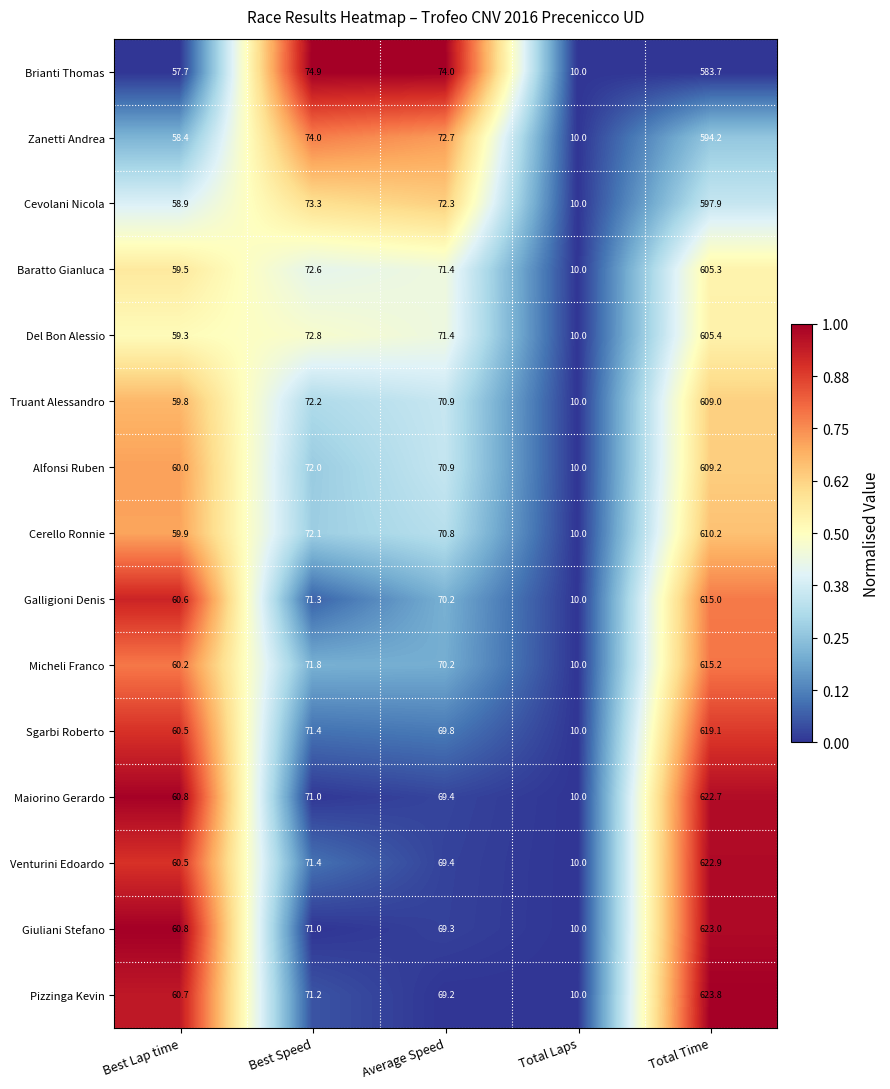

What is the sum of all Maiorino Gerardo values?

833.9